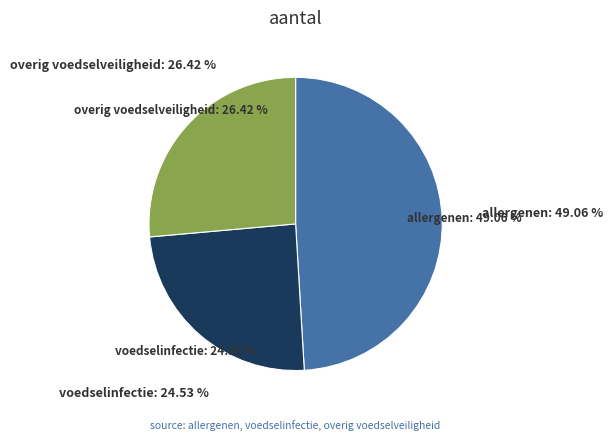

Is it true that voedselinfectie is 25% of the pie?

True